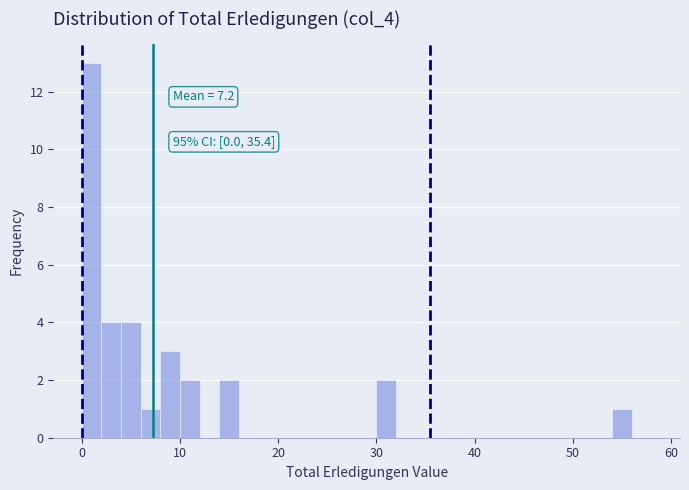

Around what value on the x-axis is the tallest bar? Give the approximate position of its centre, as read against the axis.

1